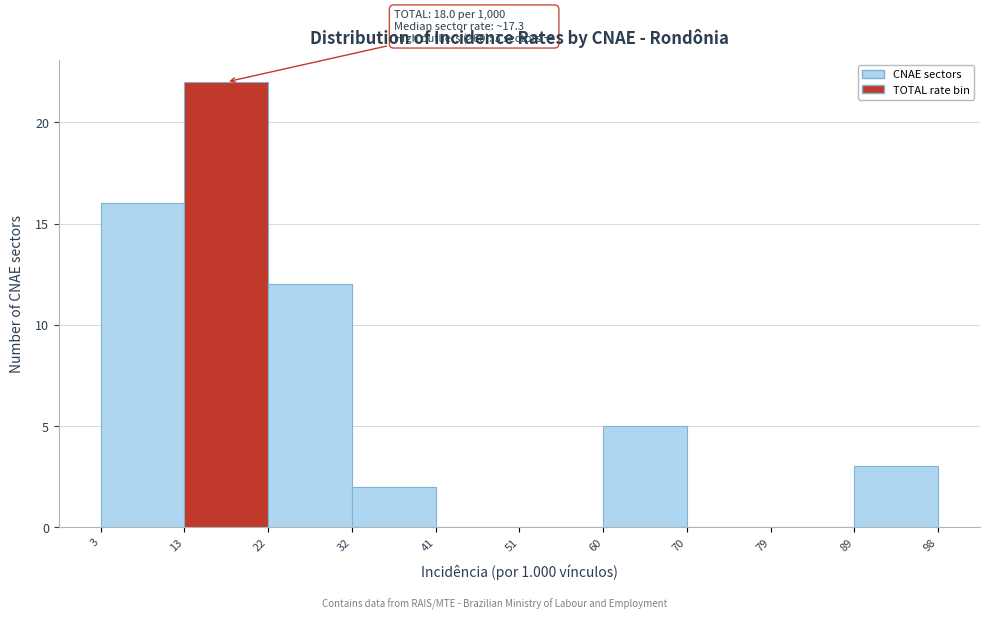

Over which range of the x-axis is the bar tallest?

13 to 22